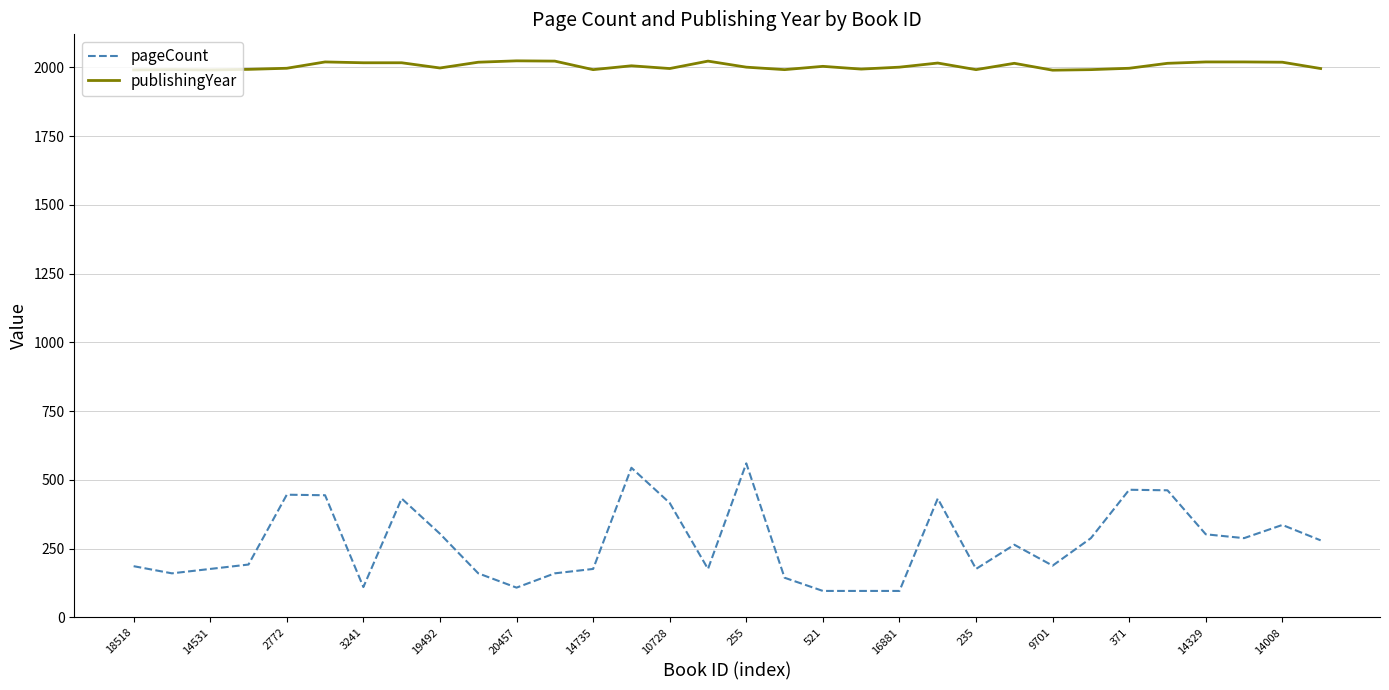

True or false: publishingYear and pageCount intersect in this chart.

False